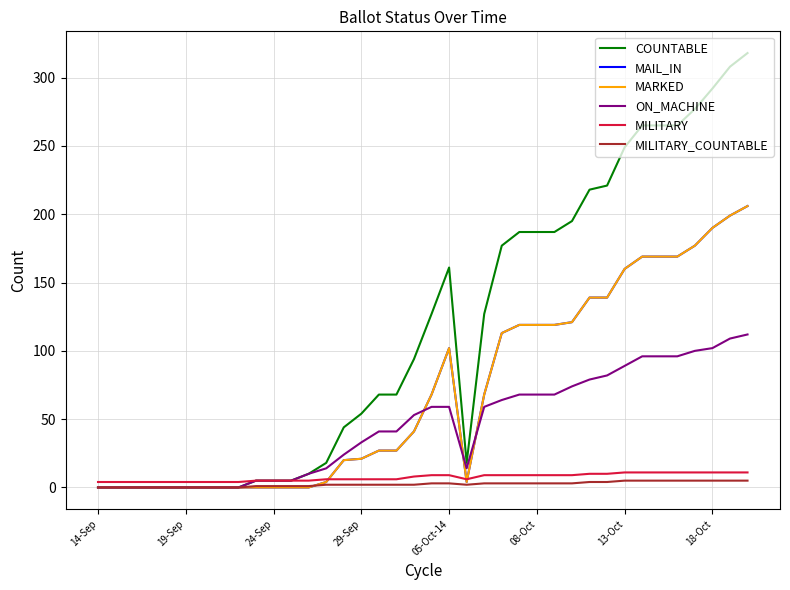

True or false: COUNTABLE and MILITARY intersect in this chart.

False